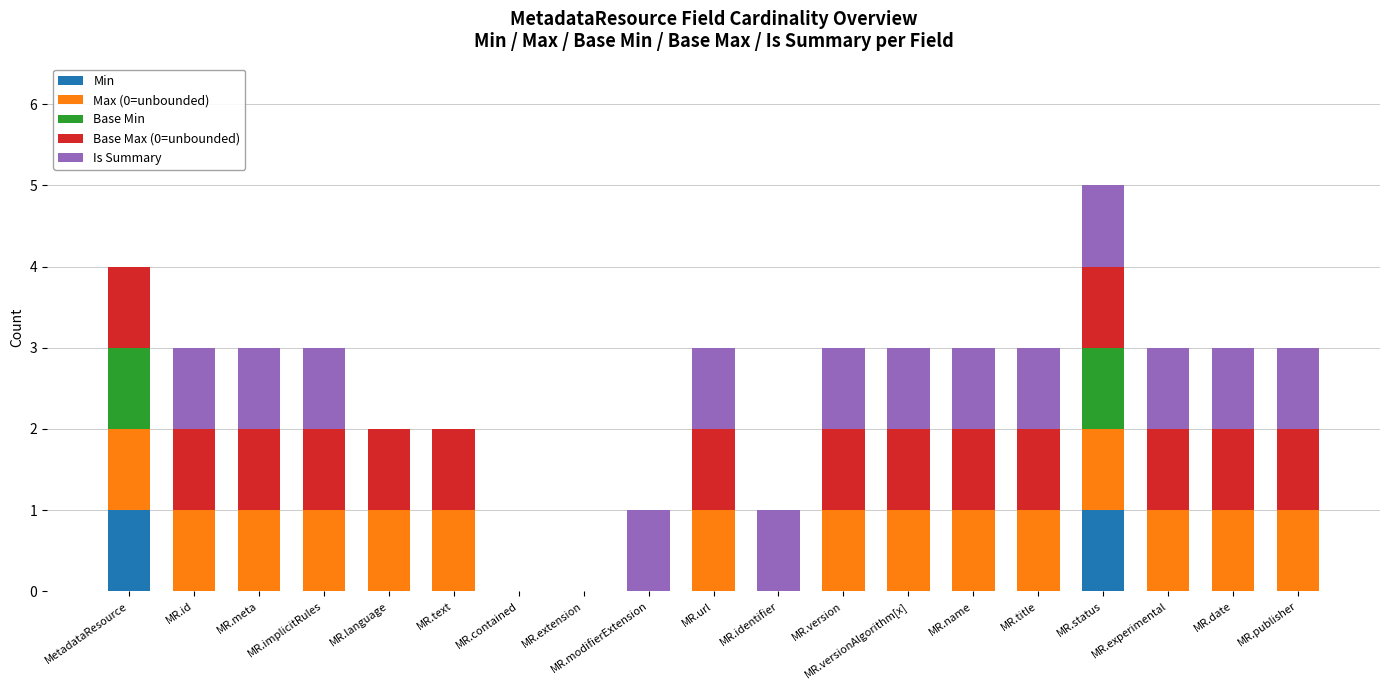

At which category is the sum across all series the highest?

MR.status